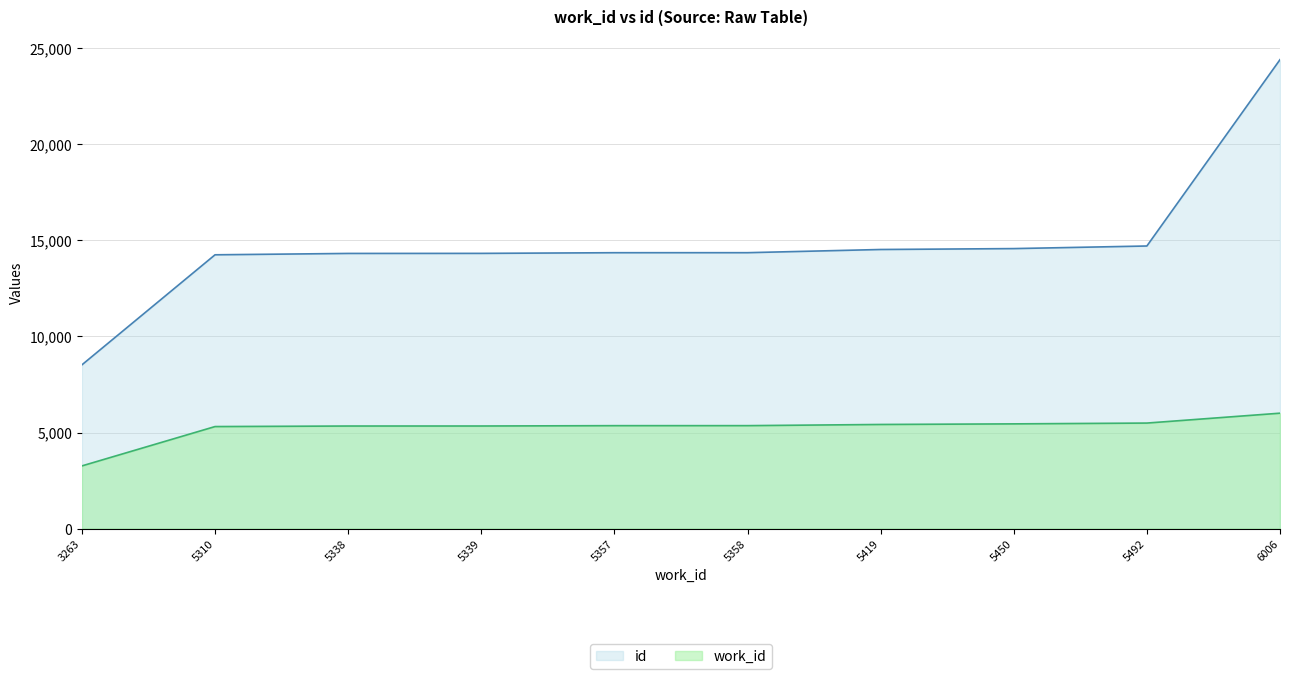

Which label corresponds to the largest value in the chart?

6006